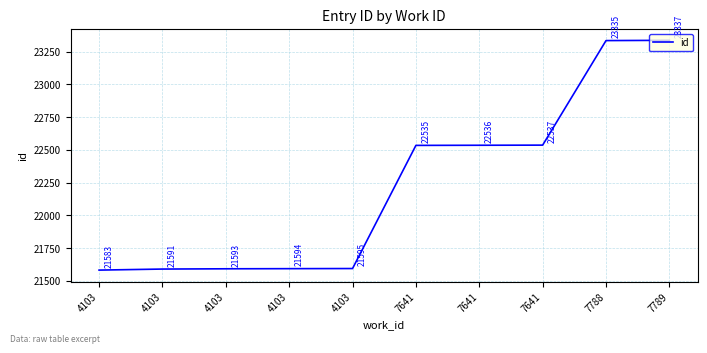

The chart shows a value of 14136 at 7789. True or false?

False